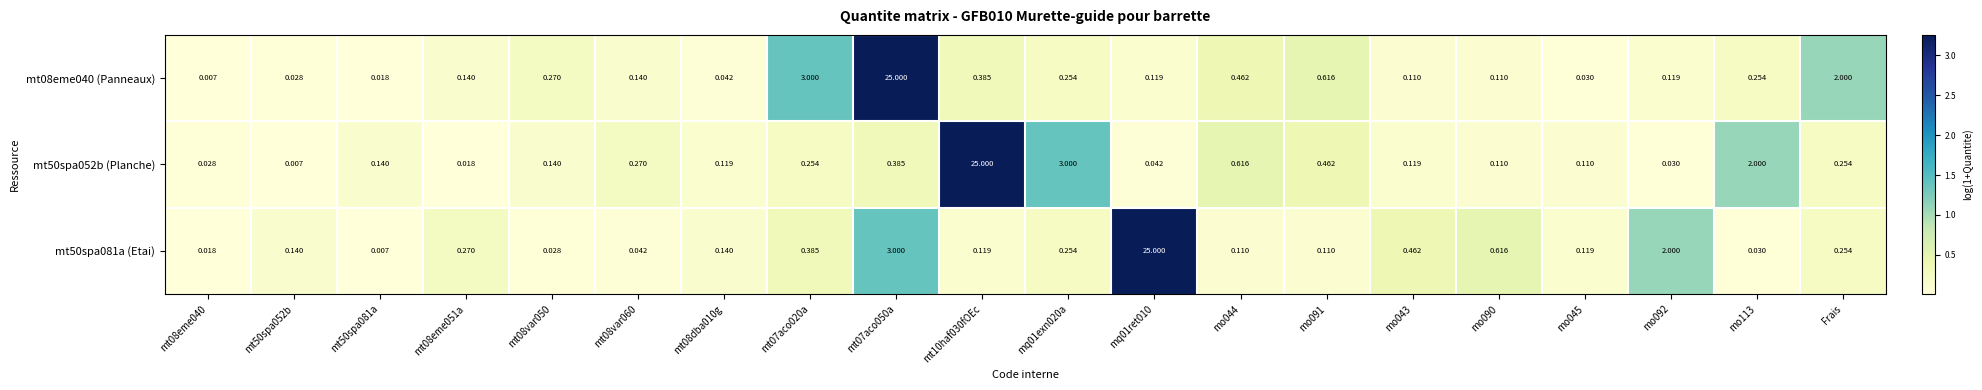

Between mt07aco020a and mo092, which series saw the biggest shift?

mt08eme040 (Panneaux)